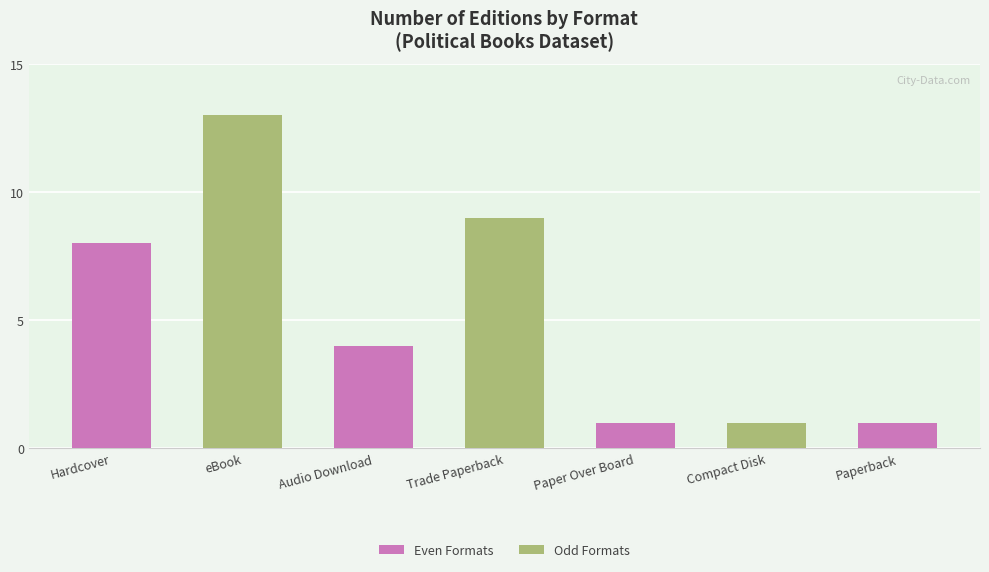

The value at Paper Over Board is 2. True or false?

False